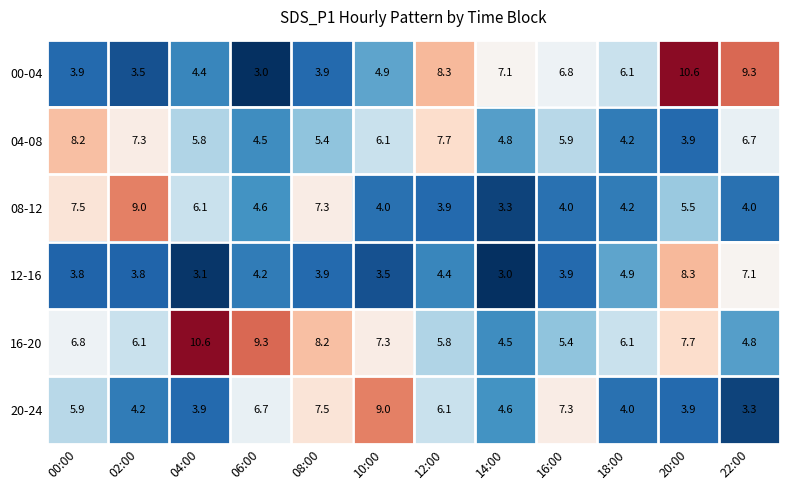

At how many categories does at least one series exceed 10?

2